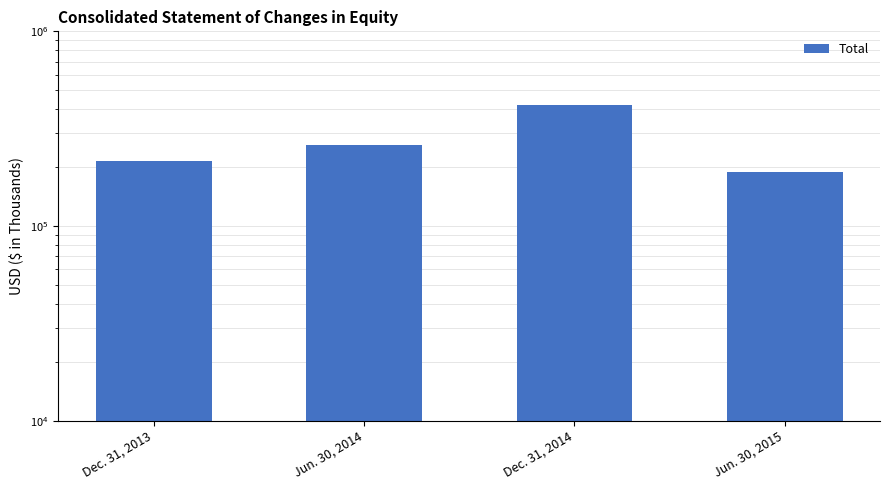

Reading left to right, list all the values displayed in this chart.

Dec. 31, 2013=215660	Jun. 30, 2014=261996	Dec. 31, 2014=419943	Jun. 30, 2015=188489